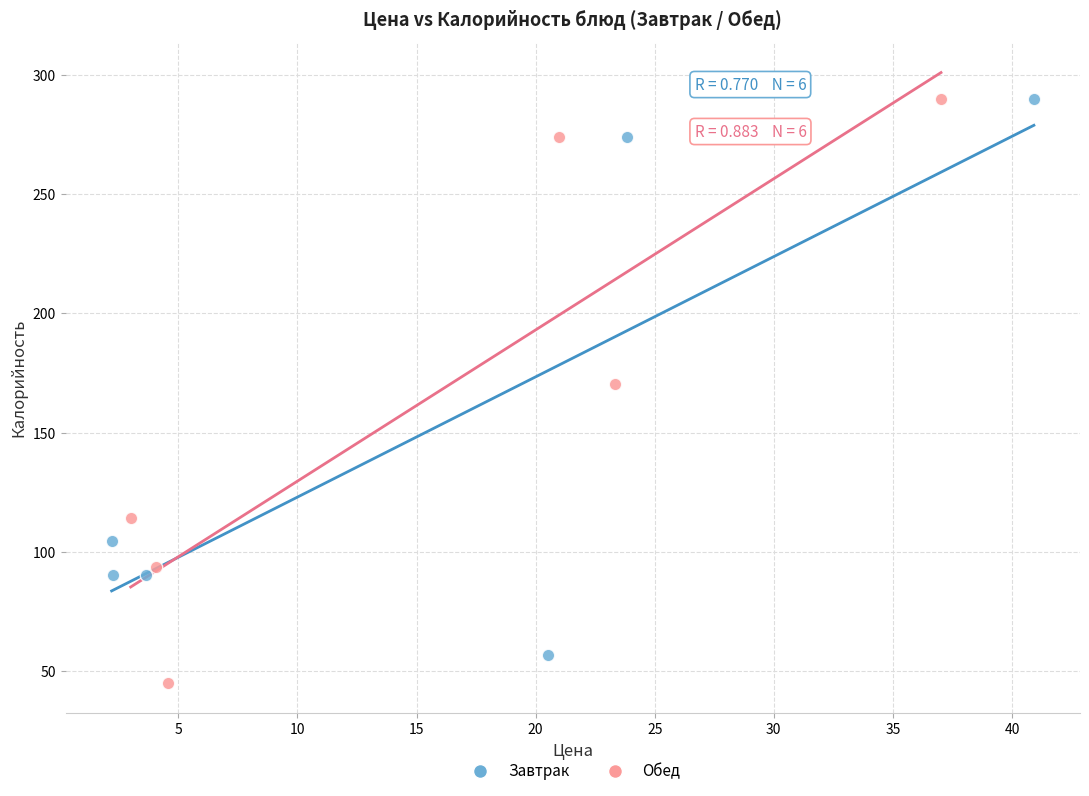

Which series has the widest spread of Y values?

Обед